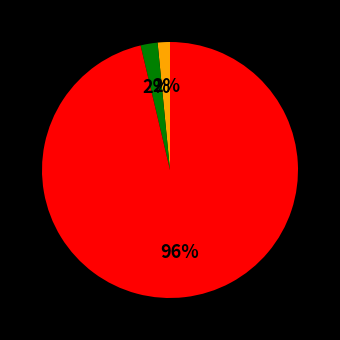

Is there any slice that represents more than half of the pie?

Yes